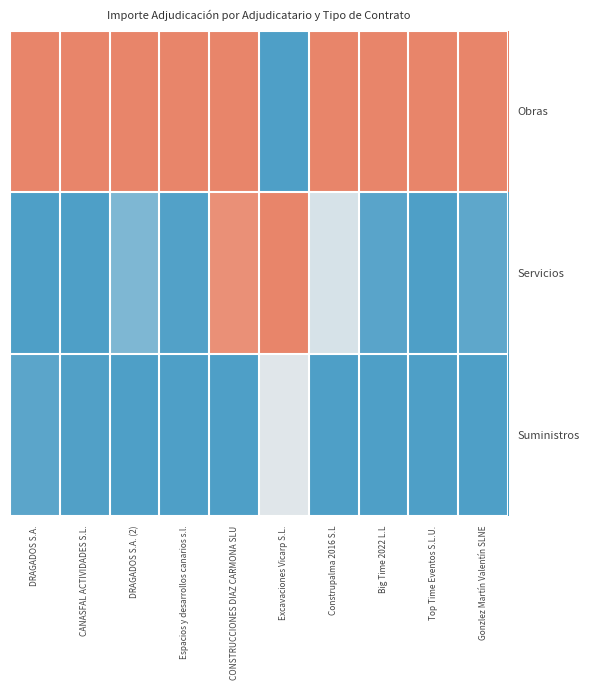

Reading left to right, transcribe all the data shown in this chart.

Obras: DRAGADOS S.A.=1.0	CANASFAL ACTIVIDADES S.L.=1.0	DRAGADOS S.A. (2)=1.0	Espacios y desarrollos canarios s.l.=1.0	CONSTRUCCIONES DIAZ CARMONA SLU=1.0	Excavaciones Vicarp S.L.=0.0	Construpalma 2016 S.L=1.0	Big Time 2022 L.L=1.0	Top Time Eventos S.L.U.=1.0	Gonzlez Martín Valentín SLNE=1.0
Servicios: DRAGADOS S.A.=0.0	CANASFAL ACTIVIDADES S.L.=0.0	DRAGADOS S.A. (2)=0.1	Espacios y desarrollos canarios s.l.=0.0	CONSTRUCCIONES DIAZ CARMONA SLU=0.9	Excavaciones Vicarp S.L.=1.0	Construpalma 2016 S.L=0.4	Big Time 2022 L.L=0.0	Top Time Eventos S.L.U.=0.0	Gonzlez Martín Valentín SLNE=0.0
Suministros: DRAGADOS S.A.=0.0	CANASFAL ACTIVIDADES S.L.=0.0	DRAGADOS S.A. (2)=0.0	Espacios y desarrollos canarios s.l.=0.0	CONSTRUCCIONES DIAZ CARMONA SLU=0.0	Excavaciones Vicarp S.L.=0.4	Construpalma 2016 S.L=0.0	Big Time 2022 L.L=0.0	Top Time Eventos S.L.U.=0.0	Gonzlez Martín Valentín SLNE=0.0